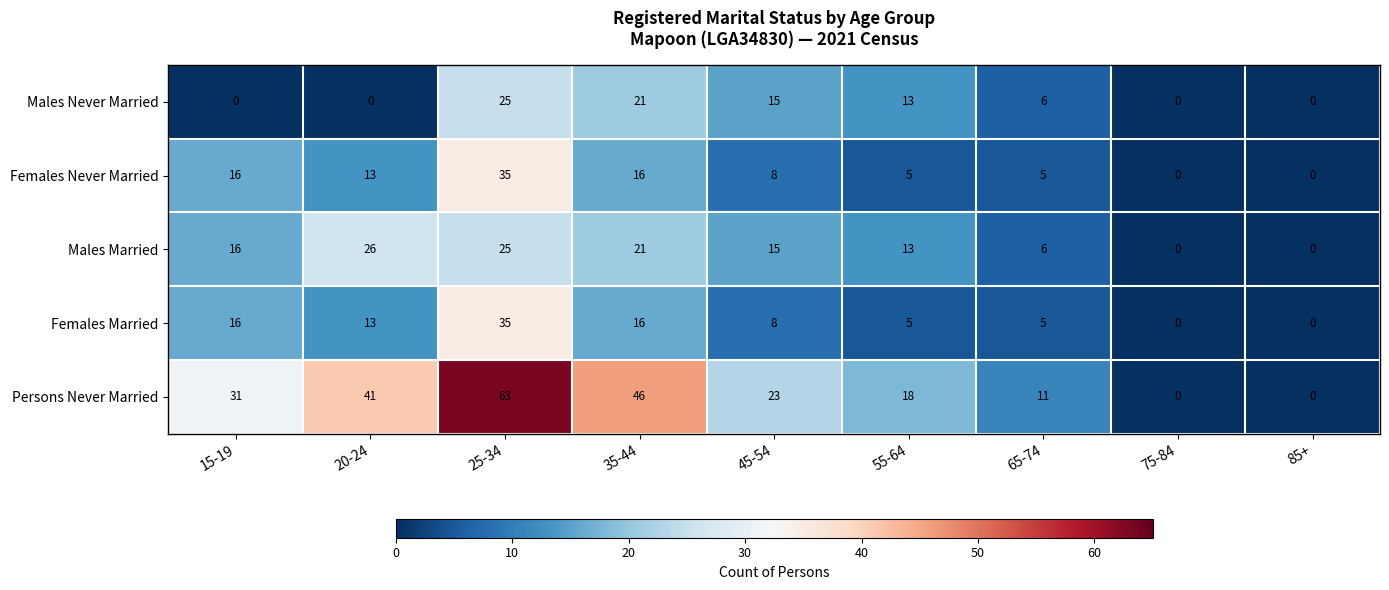

Which series has the largest total across all categories?

Persons Never Married